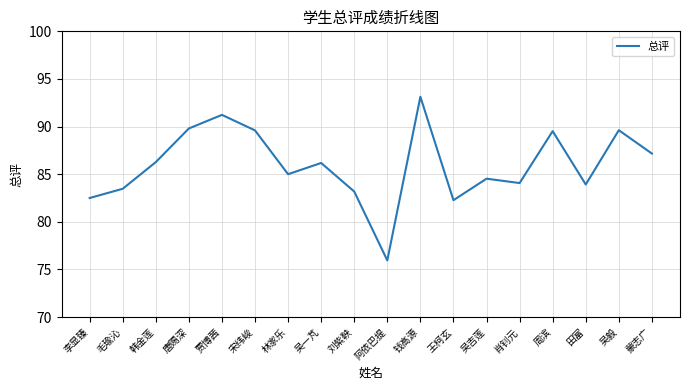

Is it true that the value at 唐赐深 is 60.9?

False